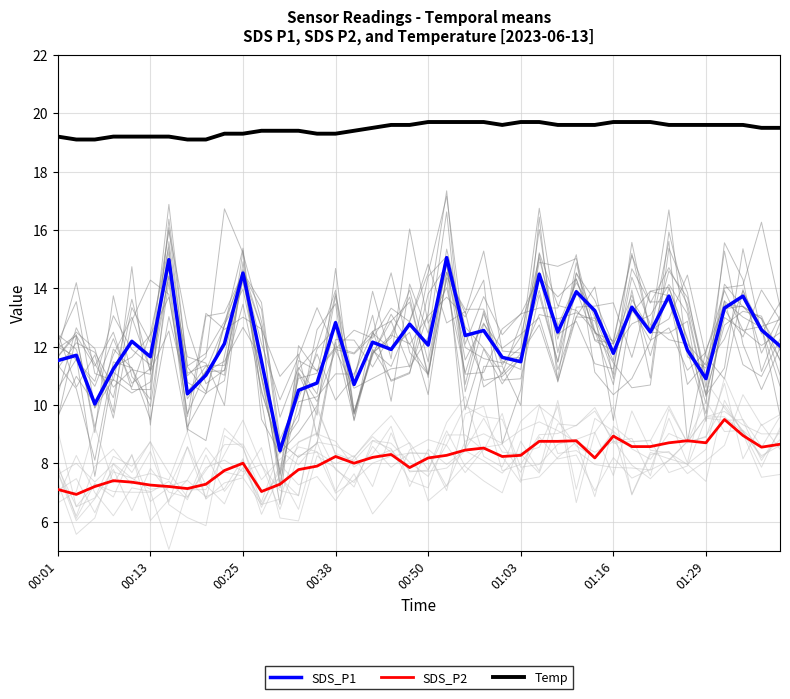

What is the difference between the second highest and second lowest values in the SDS_P1 series?

5.0